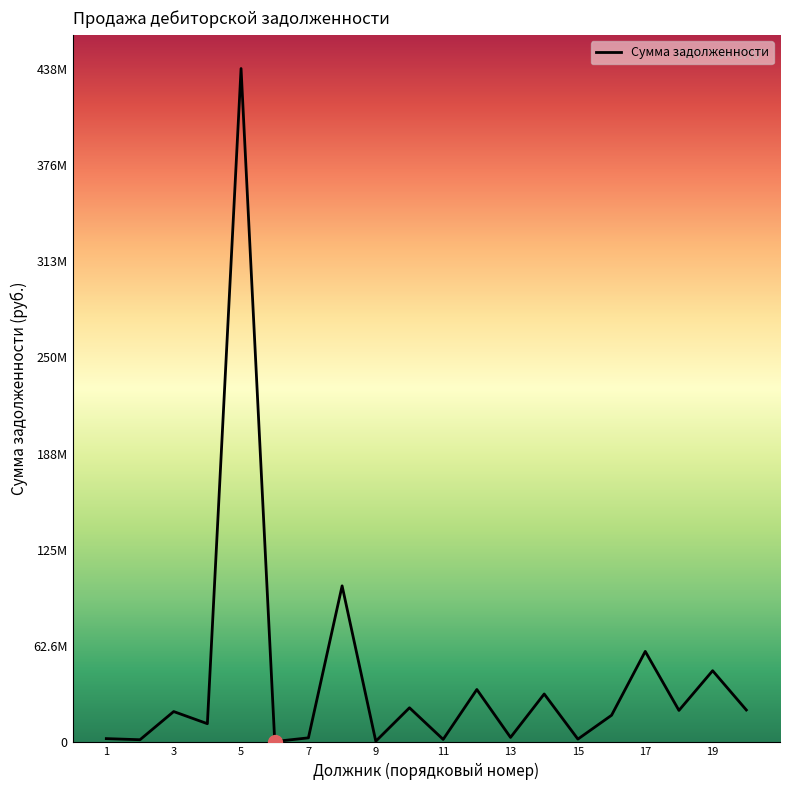

Is this an area chart (filled region under the line)?

No